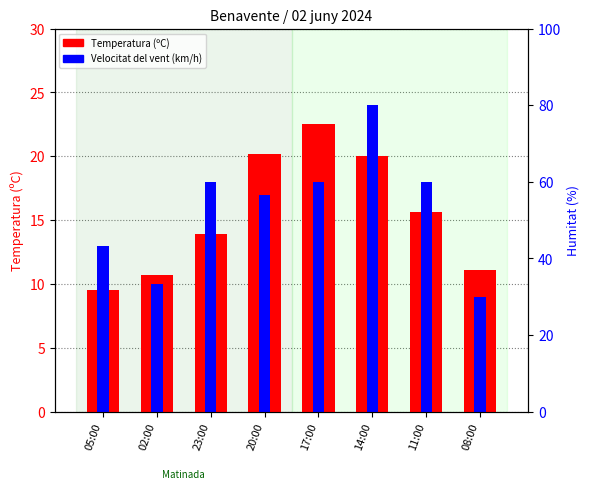

What is the minimum value for Temperatura (ºC)?

9.5